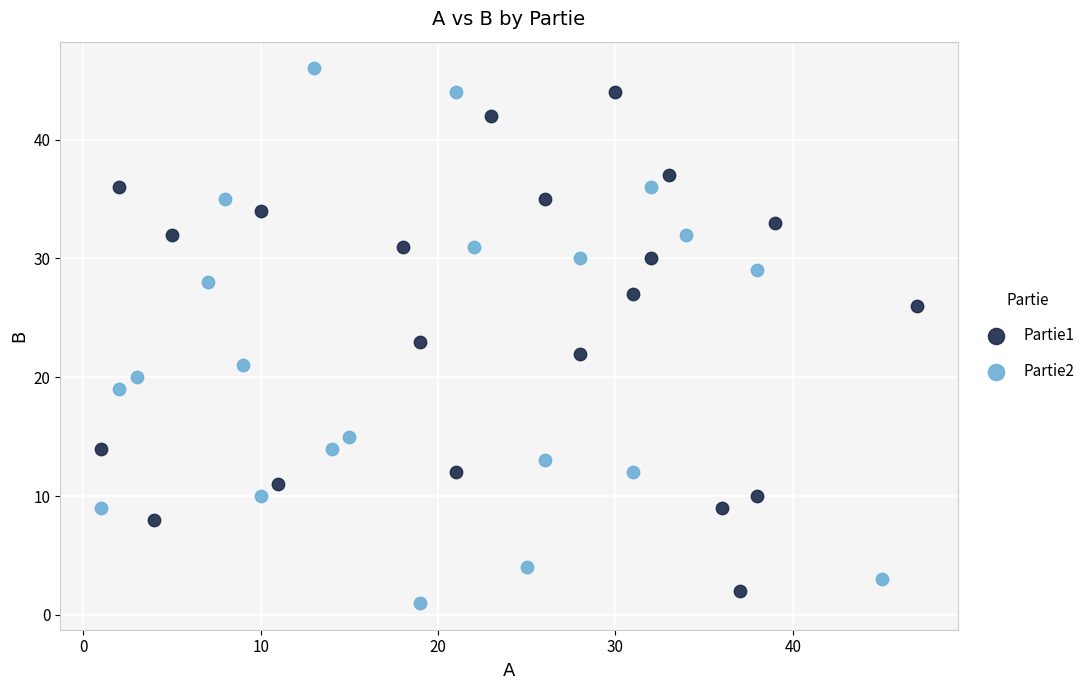

Which series has the widest spread of Y values?

Partie2